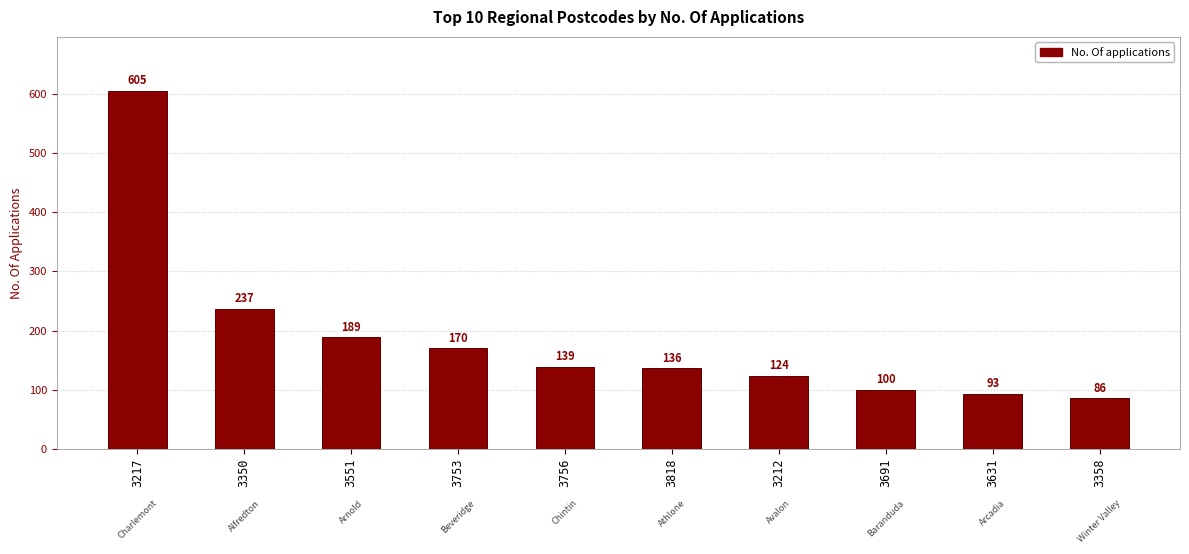

What is the difference between the maximum and minimum values?

519